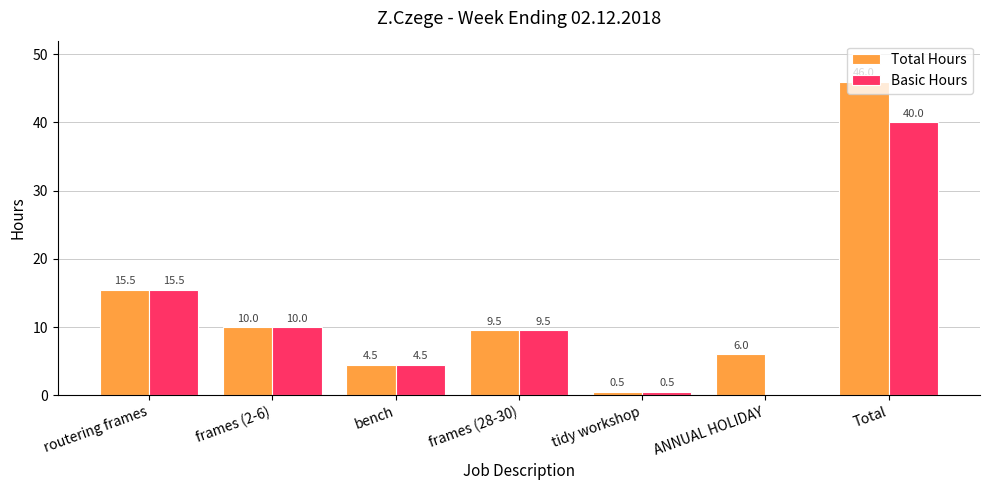

At which label is Total Hours closest to 23?

routering frames